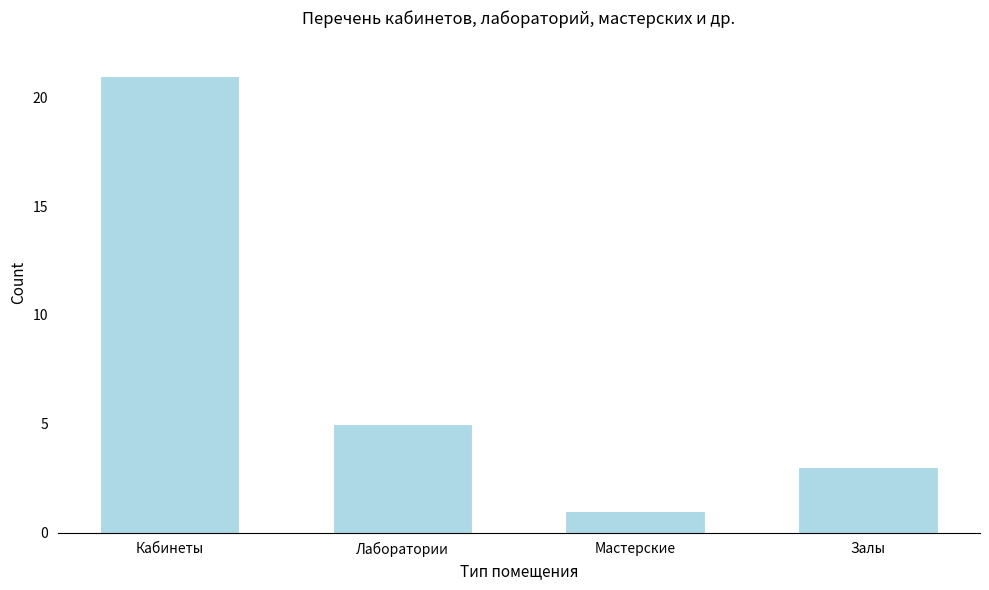

Reading left to right, transcribe all the data shown in this chart.

Кабинеты=21	Лаборатории=5	Мастерские=1	Залы=3